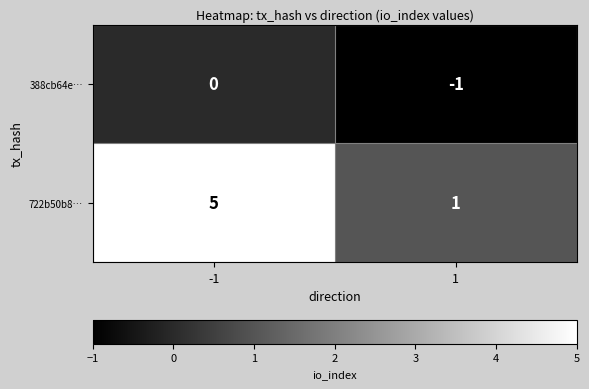

True or false: 388cb64e… has a value of 0 at -1.

True